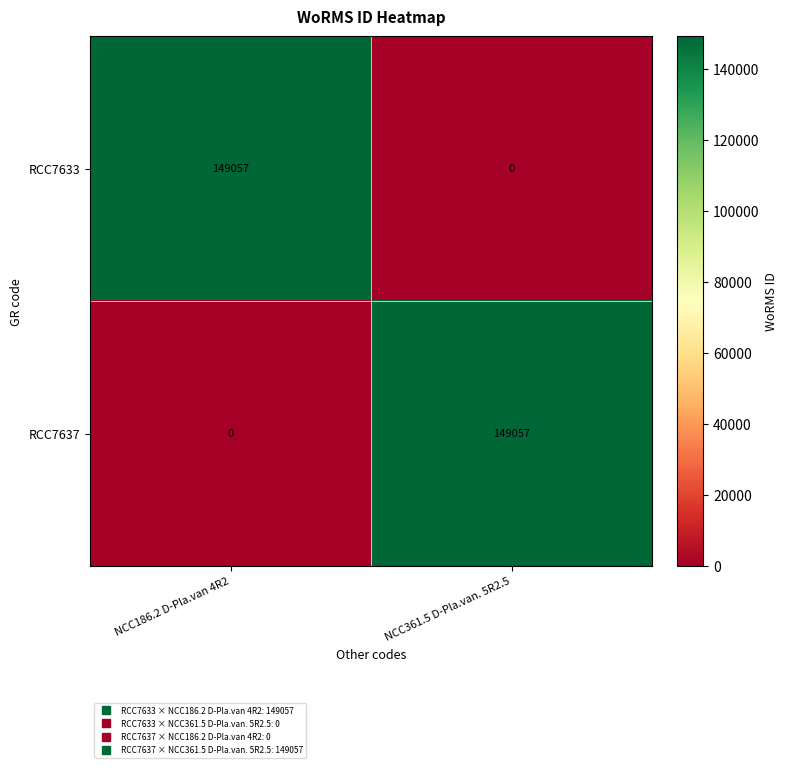

At which label does RCC7633 reach its peak?

NCC186.2 D-Pla.van 4R2